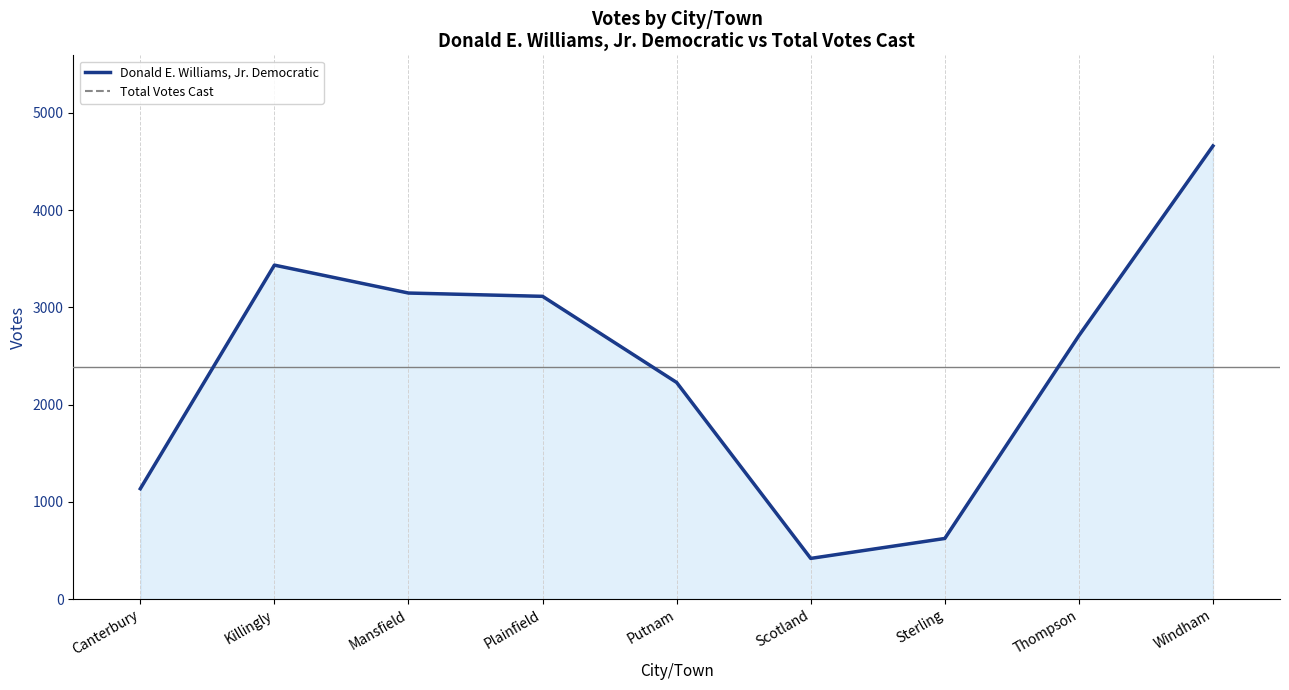

At which label does Donald E. Williams, Jr. Democratic first exceed 2709?

Killingly